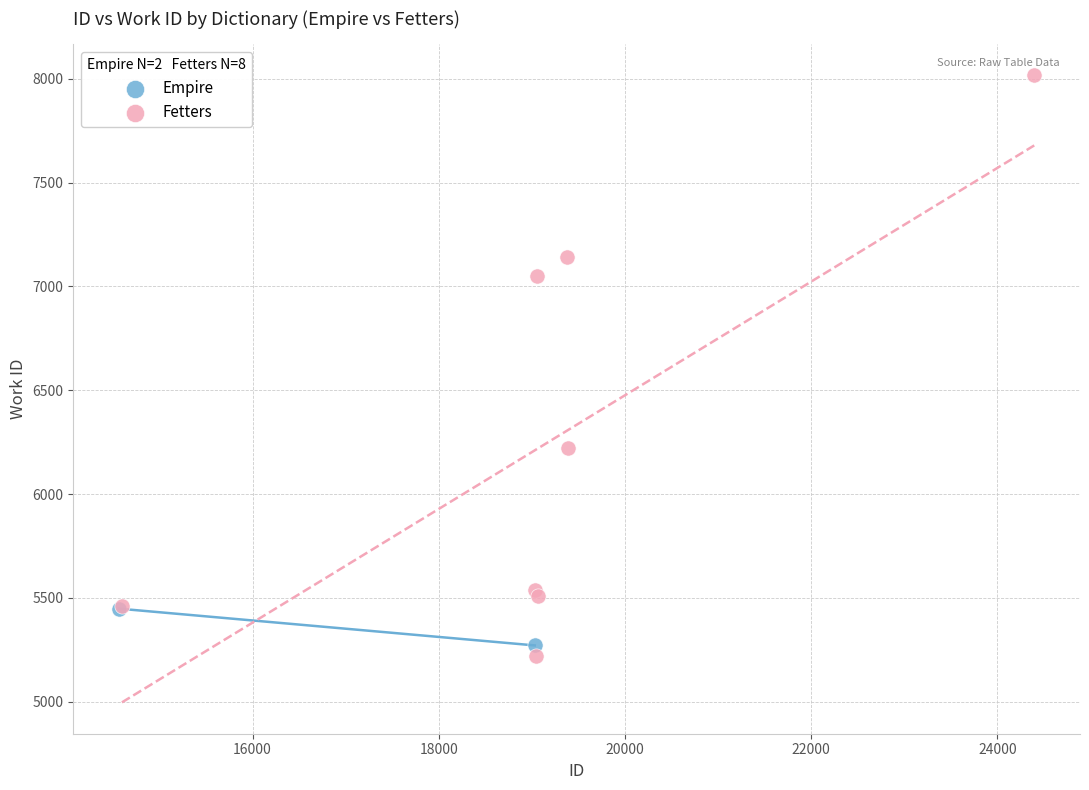

What are all the series names shown in the legend?

Empire, Fetters